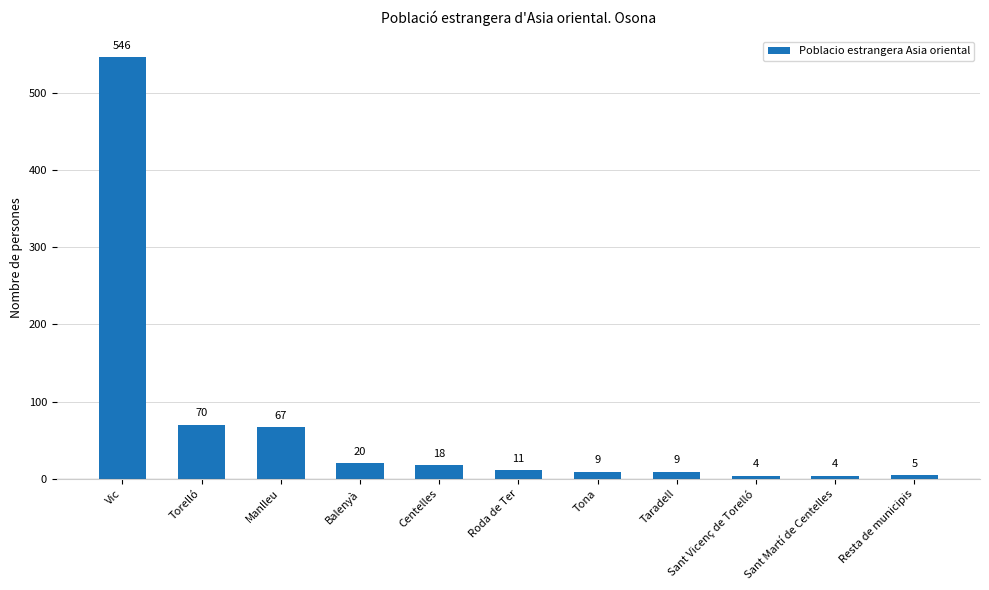

The value at Manlleu is 67. True or false?

True